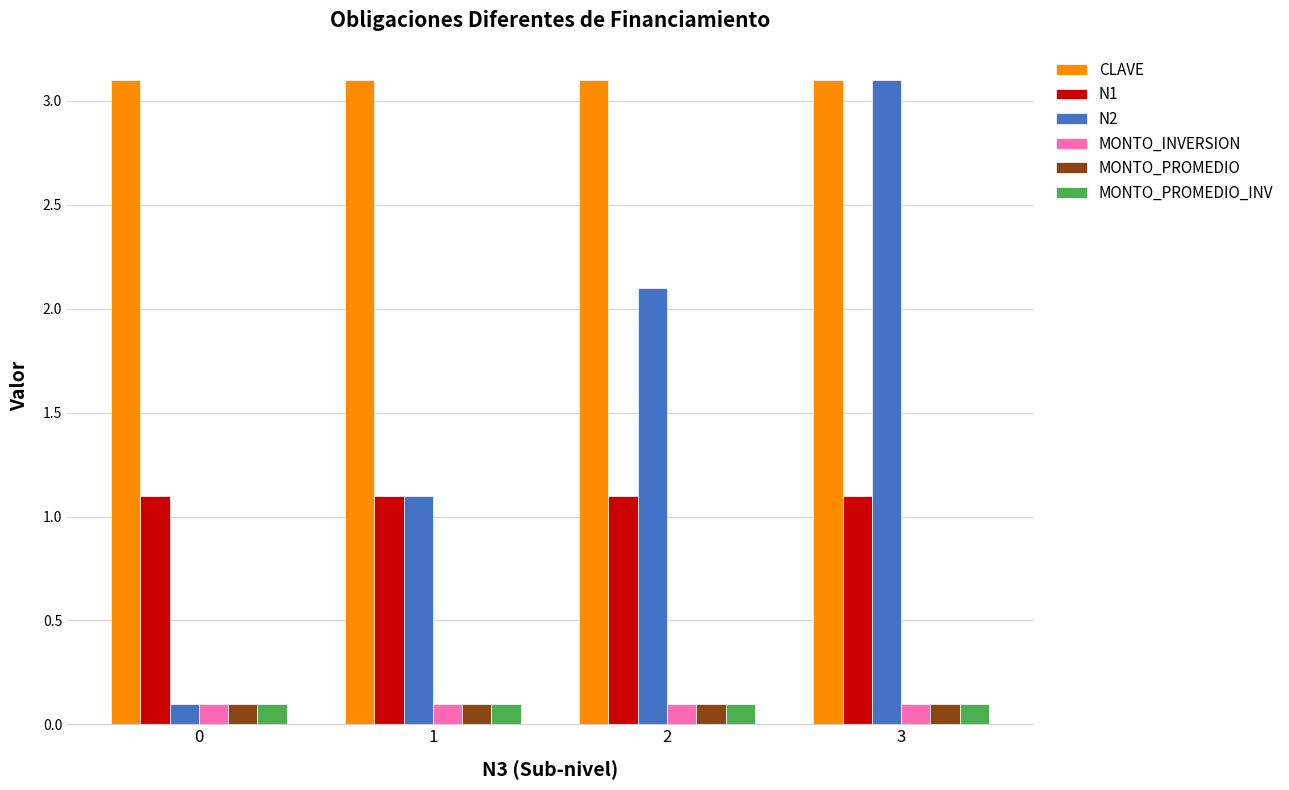

Which series has the widest spread of values?

N2